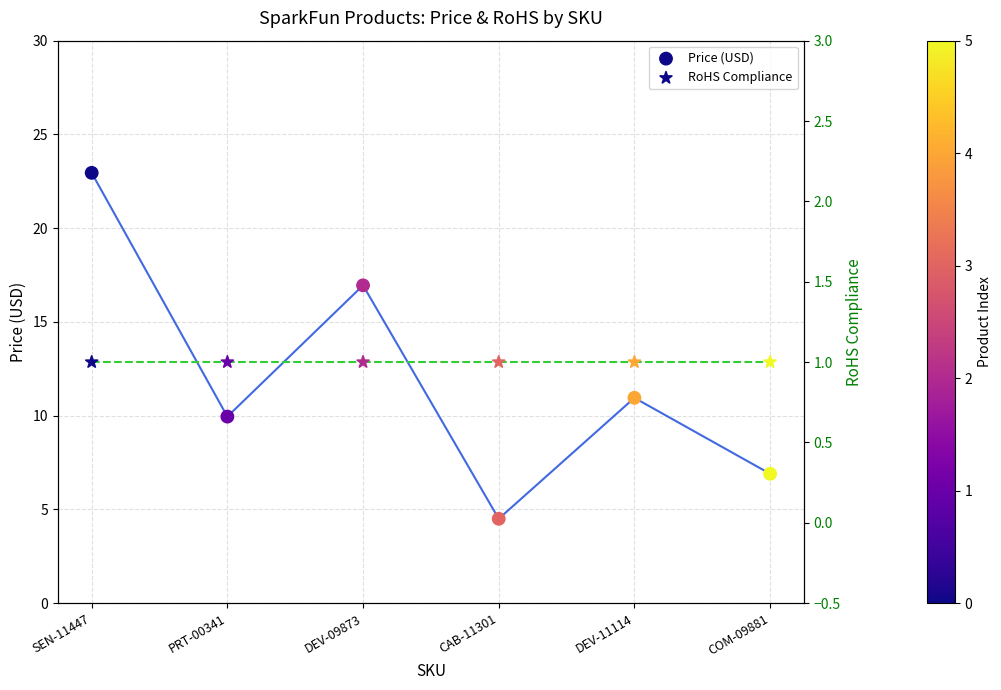

At which category is the sum across all series the highest?

SEN-11447